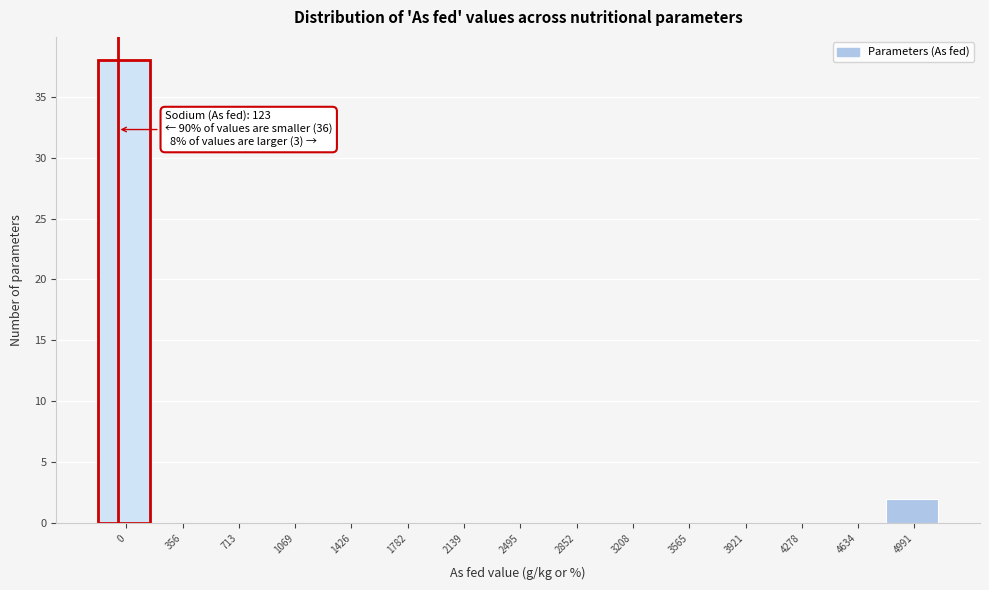

Reading left to right, extract all data points from this chart.

0=38	356=0	713=0	1069=0	1426=0	1782=0	2139=0	2495=0	2852=0	3208=0	3565=0	3921=0	4278=0	4634=0	4991=2